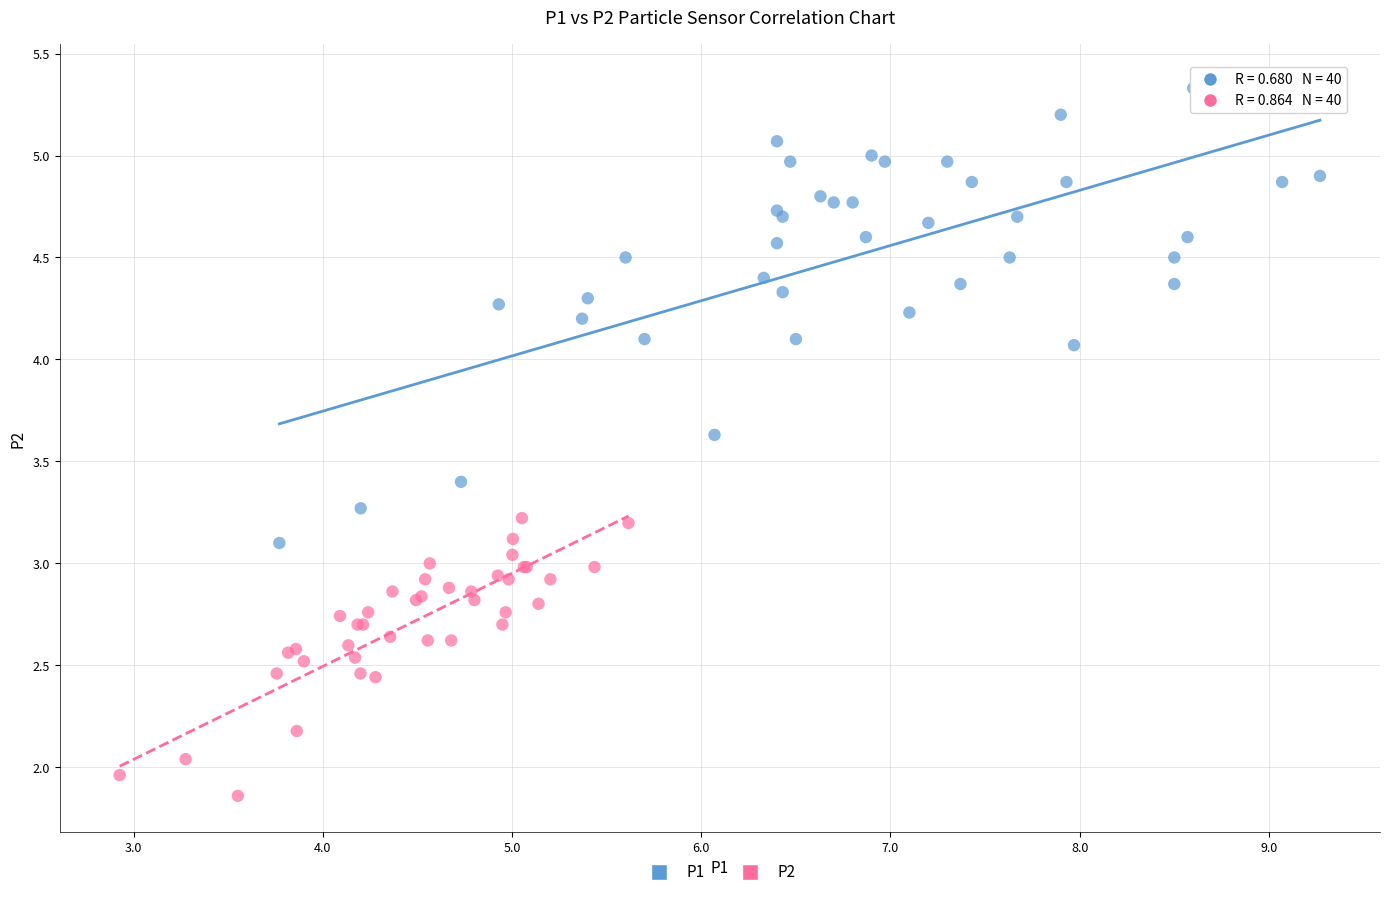

Which series contains the highest Y value?

P1